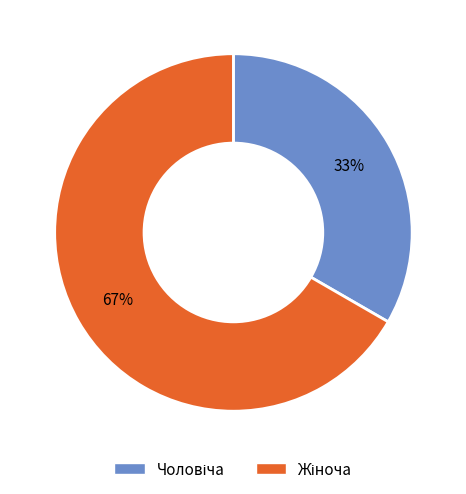

To the nearest percent, what is the average slice percentage?

50%